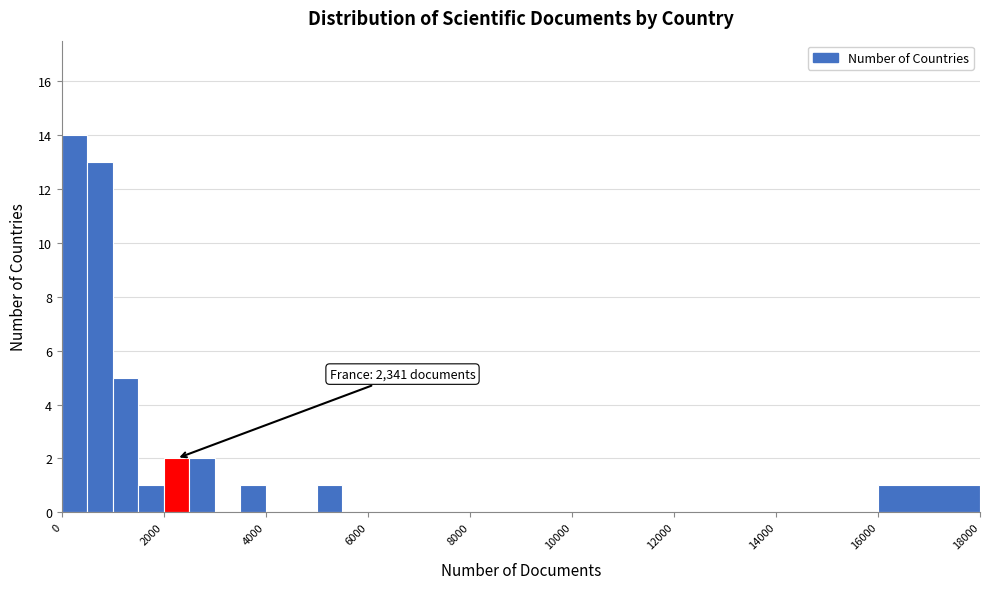

Around what value on the x-axis is the tallest bar? Give the approximate position of its centre, as read against the axis.

200